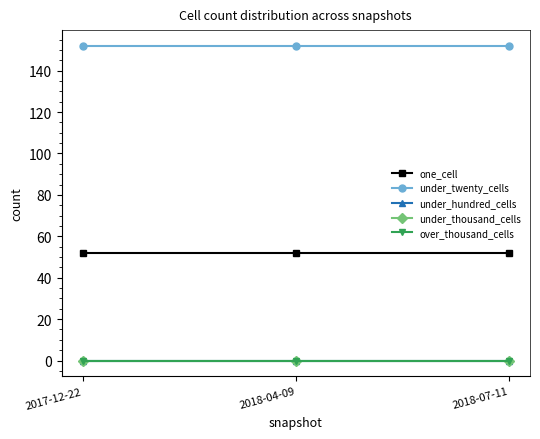

Where is under_twenty_cells nearest to the value 152?

2017-12-22